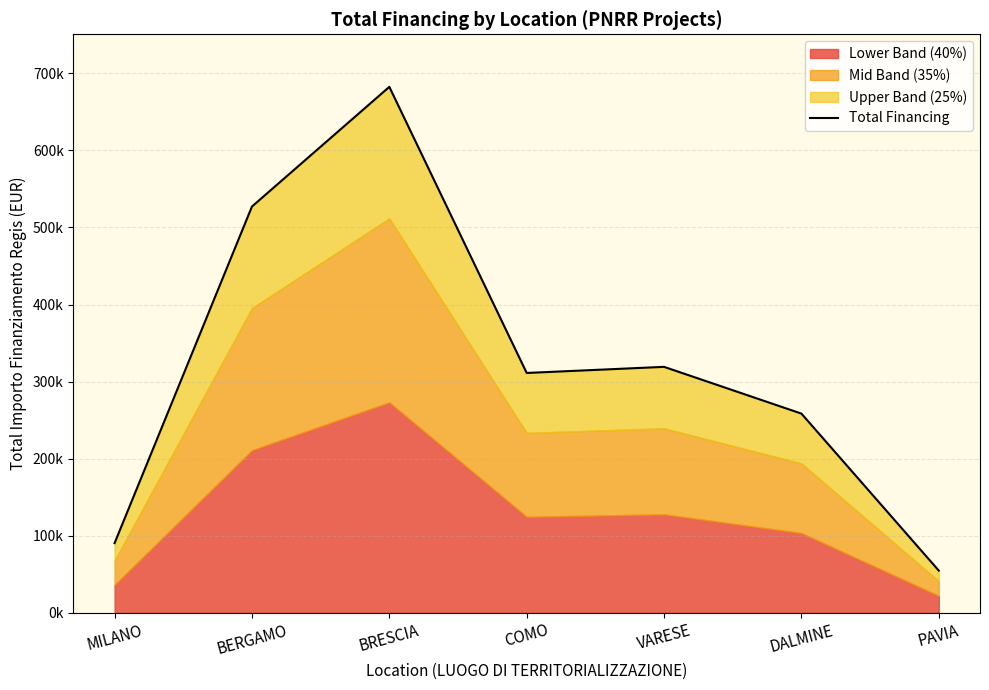

True or false: the data has more than 0 interior local peaks.

True